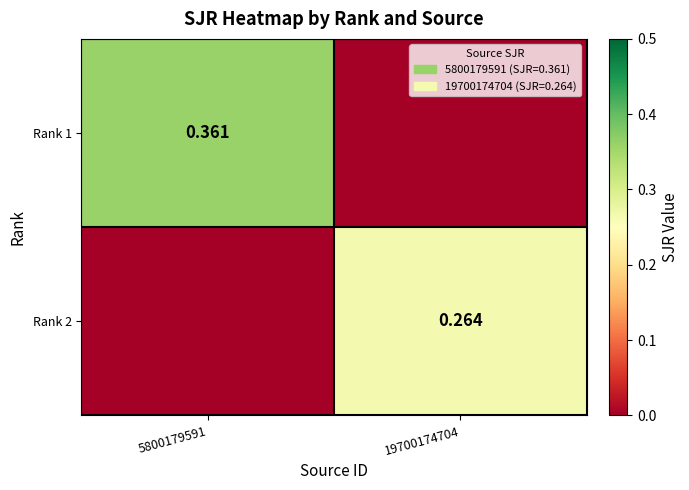

What is the highest value of the Rank 2 series?

0.3